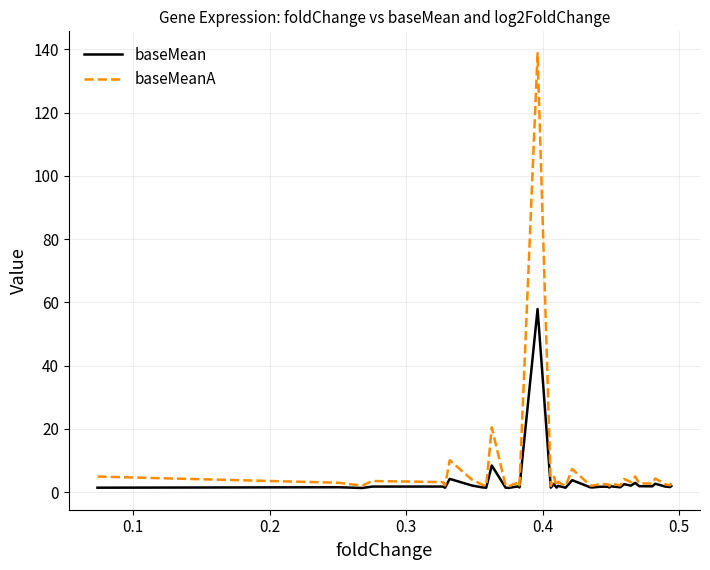

Which series has the largest range (max minus min)?

baseMeanA